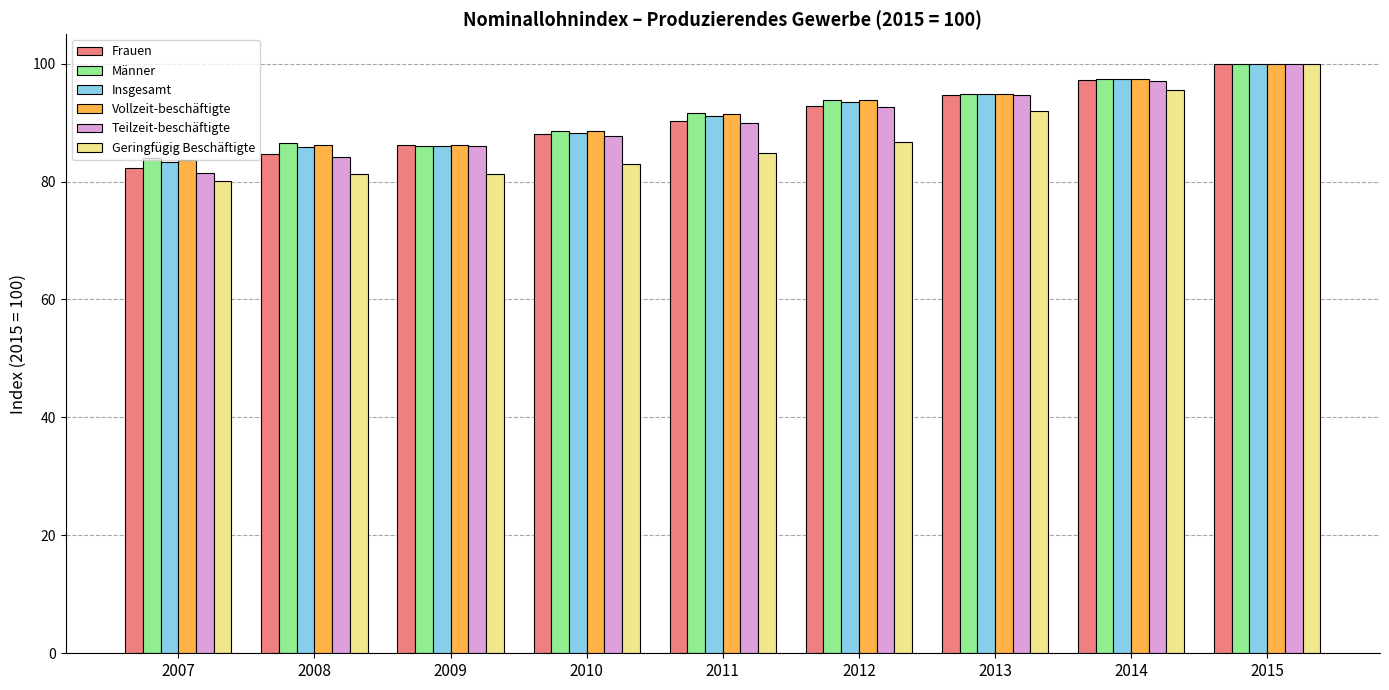

Which category has the lowest value in the Vollzeit-beschäftigte series?

2007